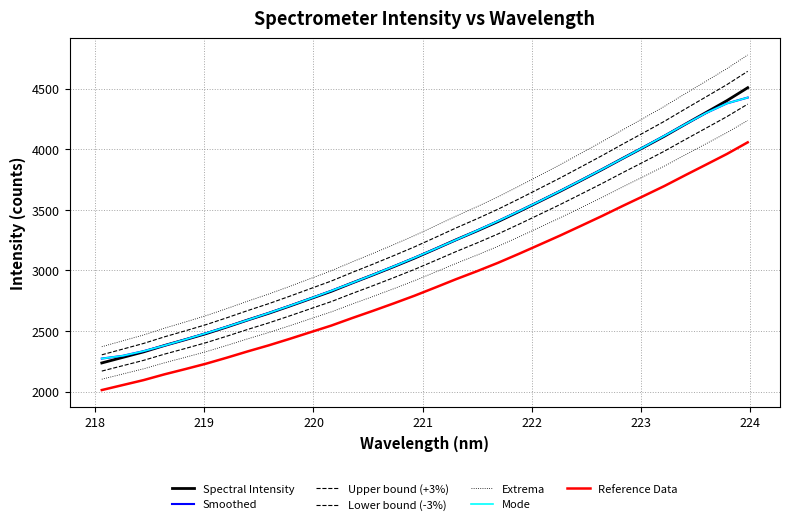

What is the sum of the values at 220.5444 and 218.0596?

5511.3